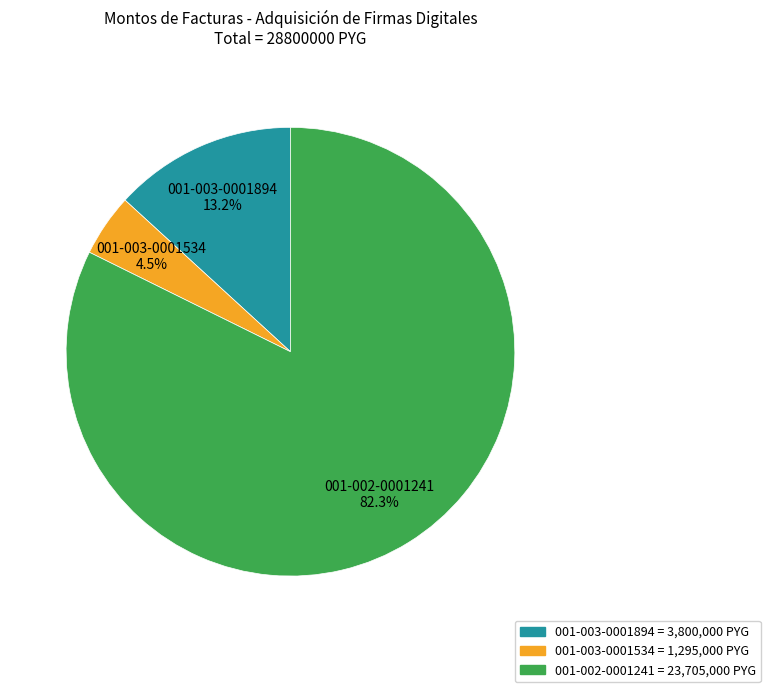

To the nearest percent, what is the combined percentage of 001-002-0001241 and 001-003-0001534?

87%